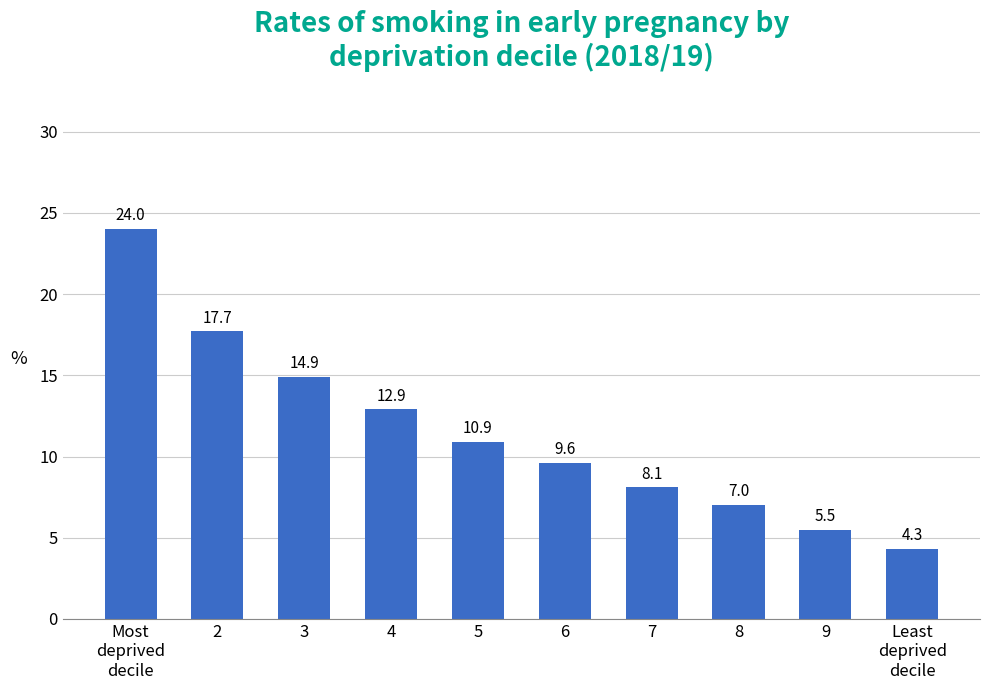

Which has a higher value, 7 or 9?

7